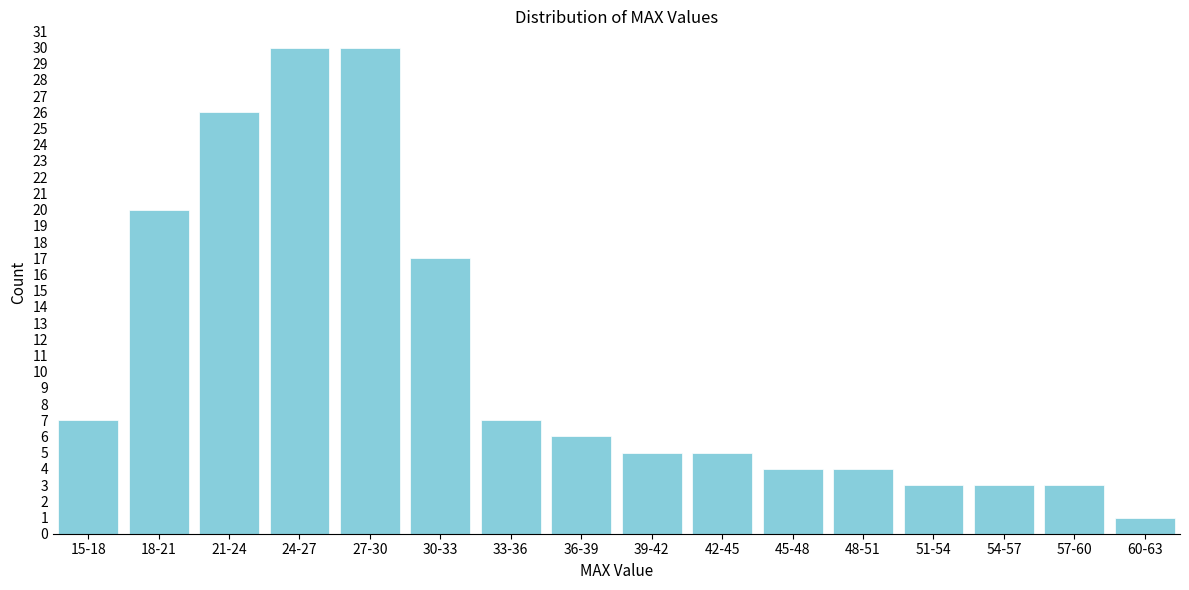

Reading left to right, list all the values displayed in this chart.

7	20	26	30	30	17	7	6	5	5	4	4	3	3	3	1